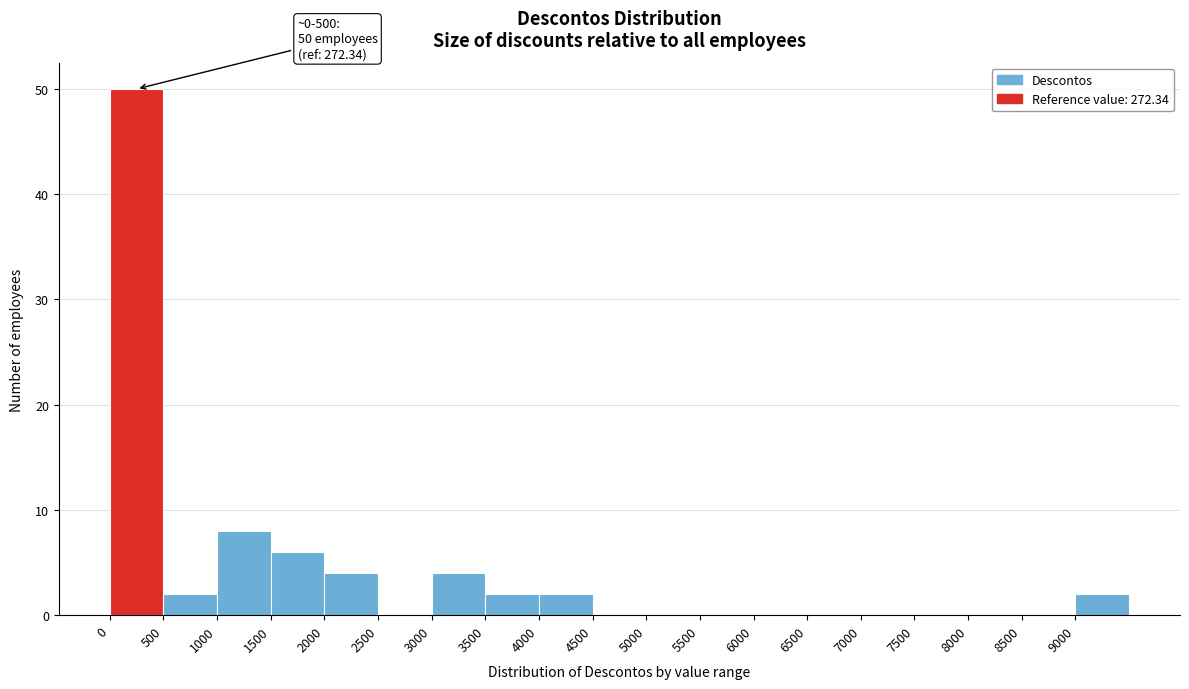

Over which range of the x-axis is the bar tallest?

0 to 500